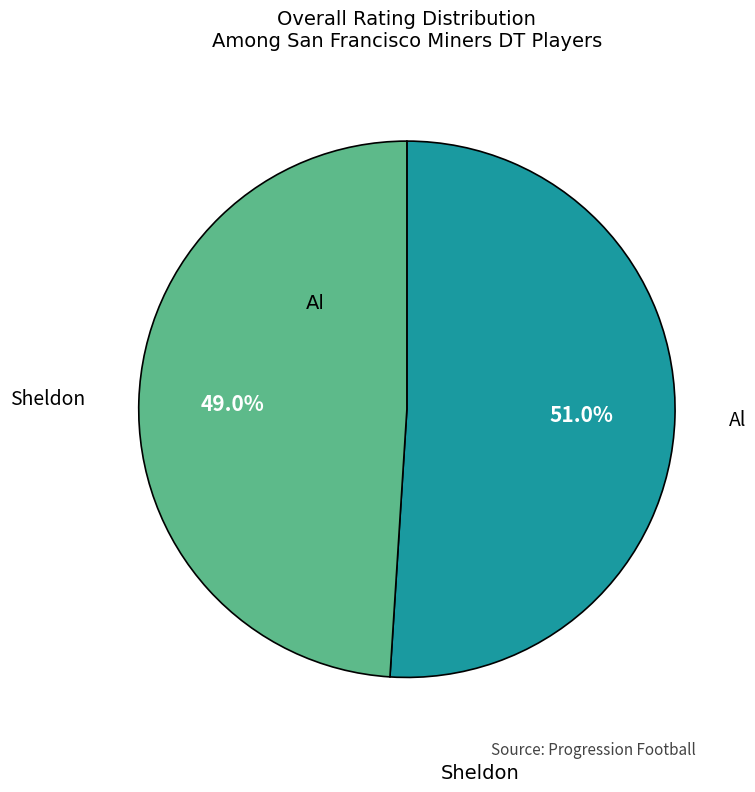

What is the ratio of the value at Al to the value at Sheldon?

1.0